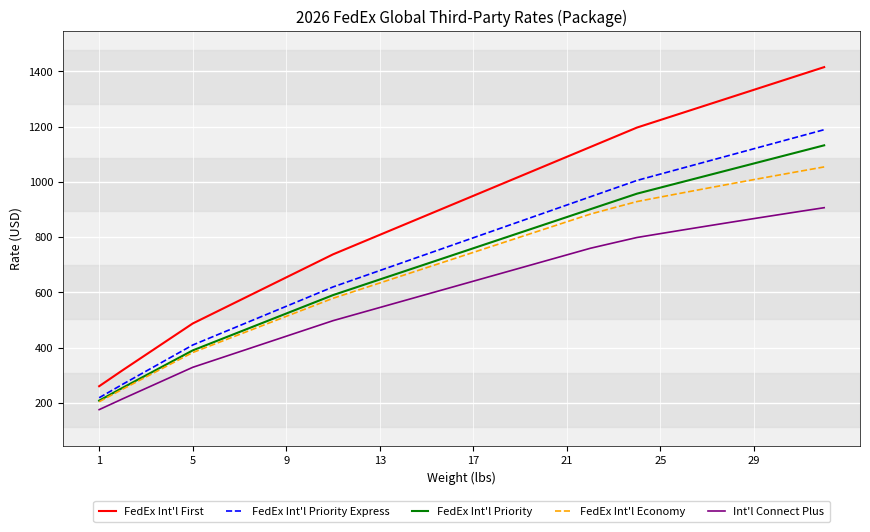

What is the minimum value shown in the chart?

175.5